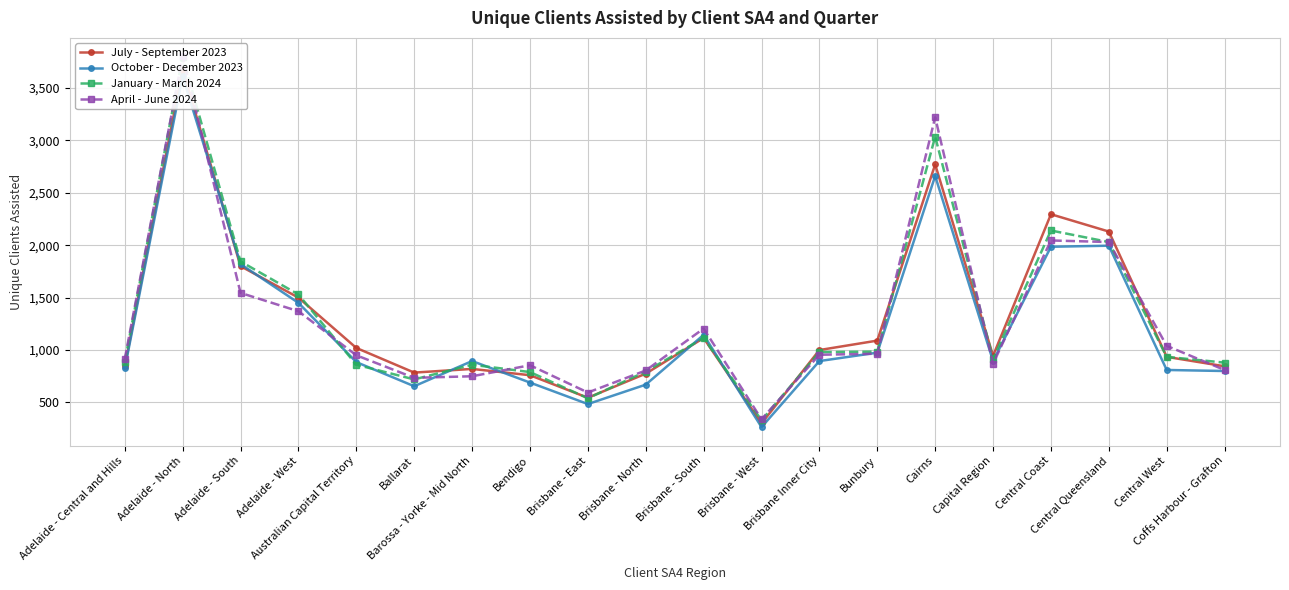

Which series ends up on top after the final intersection of January - March 2024 and October - December 2023?

January - March 2024